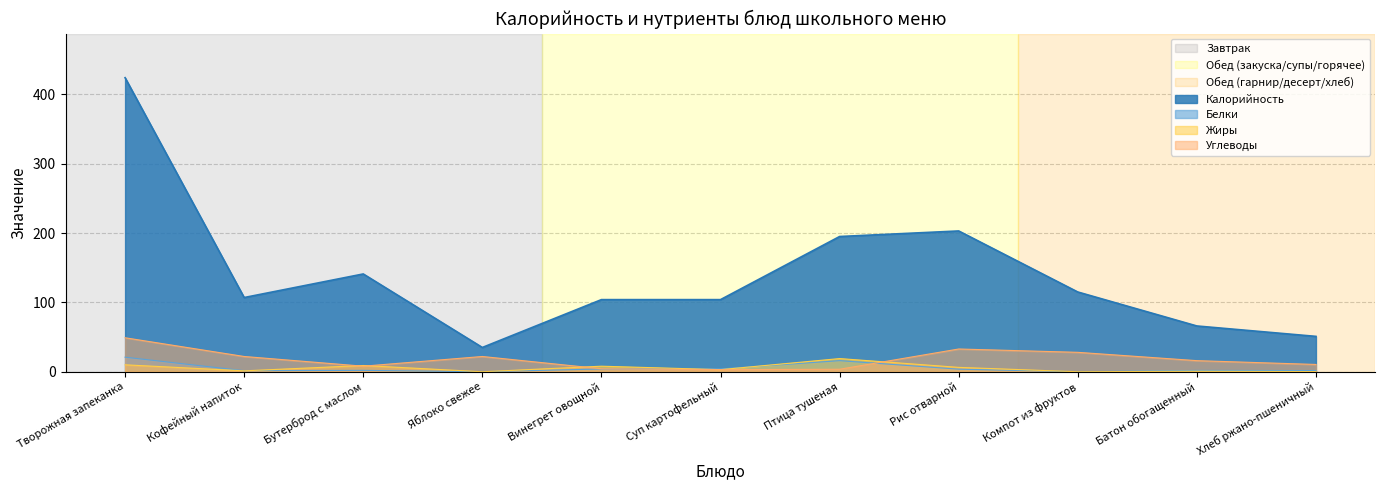

Rank the series by their maximum value, from highest to lowest.

Калорийность, Углеводы, Белки, Жиры